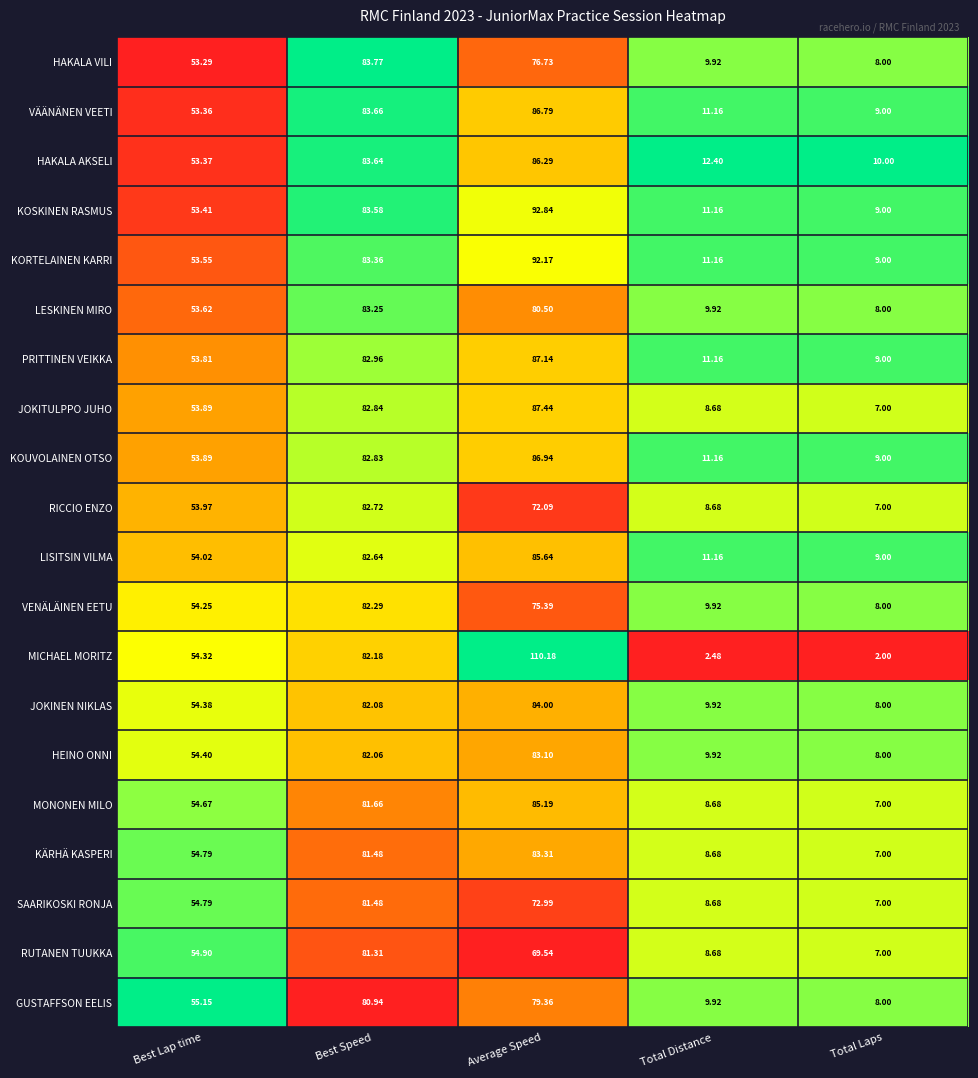

Which series has the largest total across all categories?

MICHAEL MORITZ